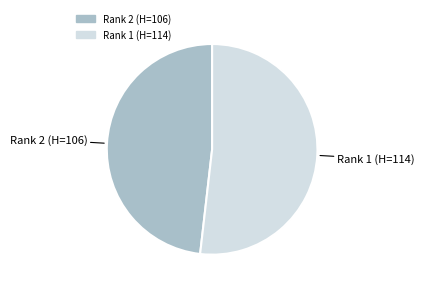

Is there a majority slice in this chart?

Yes